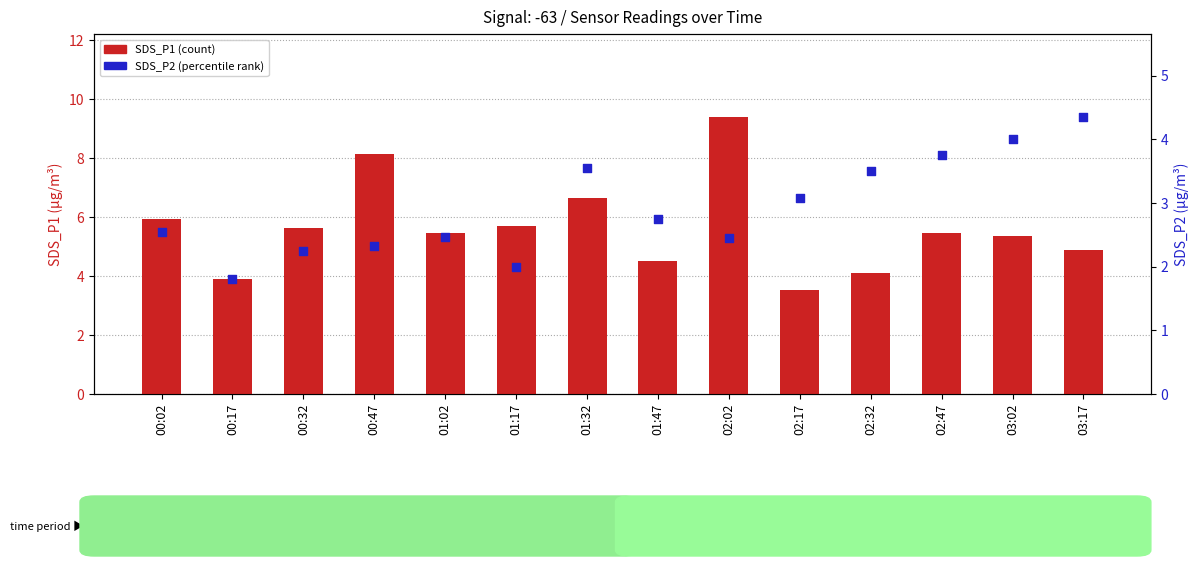

Which series contains the lowest Y value?

SDS_P2